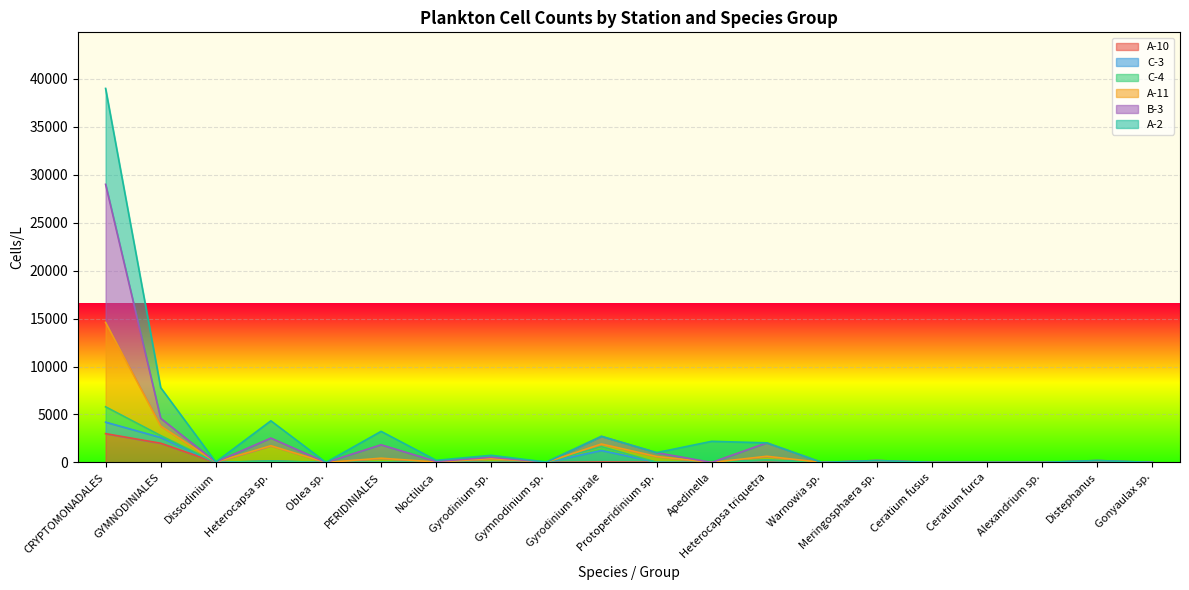

True or false: A-10 and B-3 cross at least once.

False